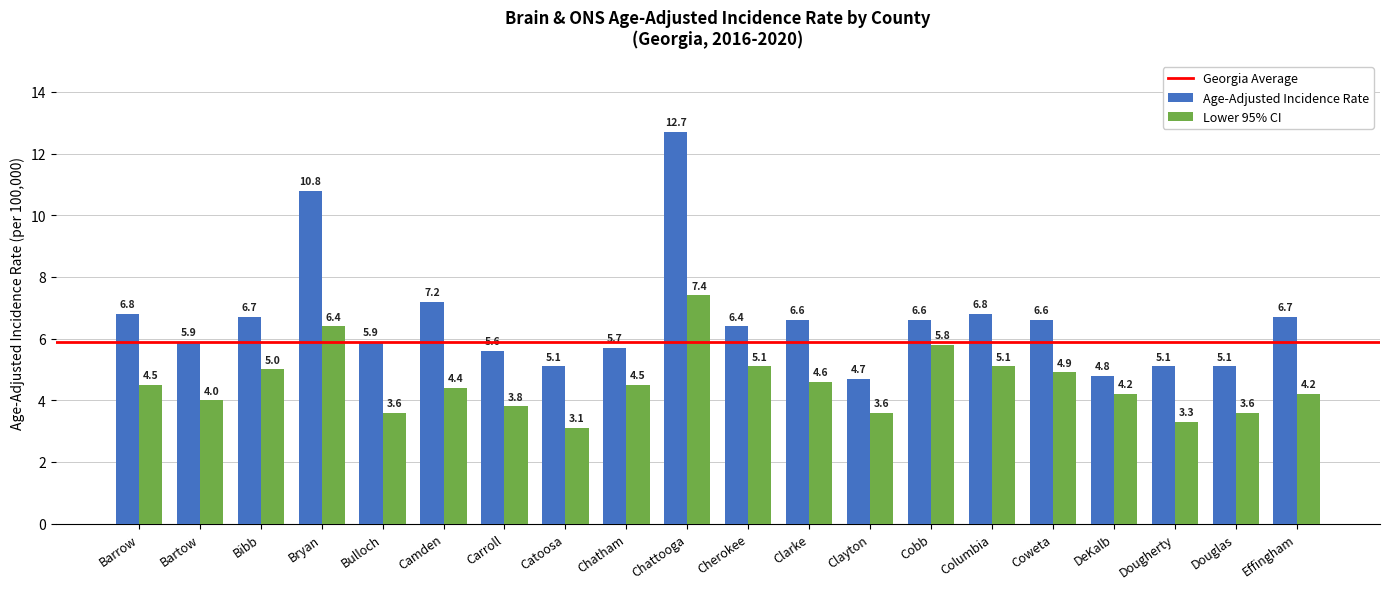

Where is Lower 95% CI nearest to the value 5?

Bibb